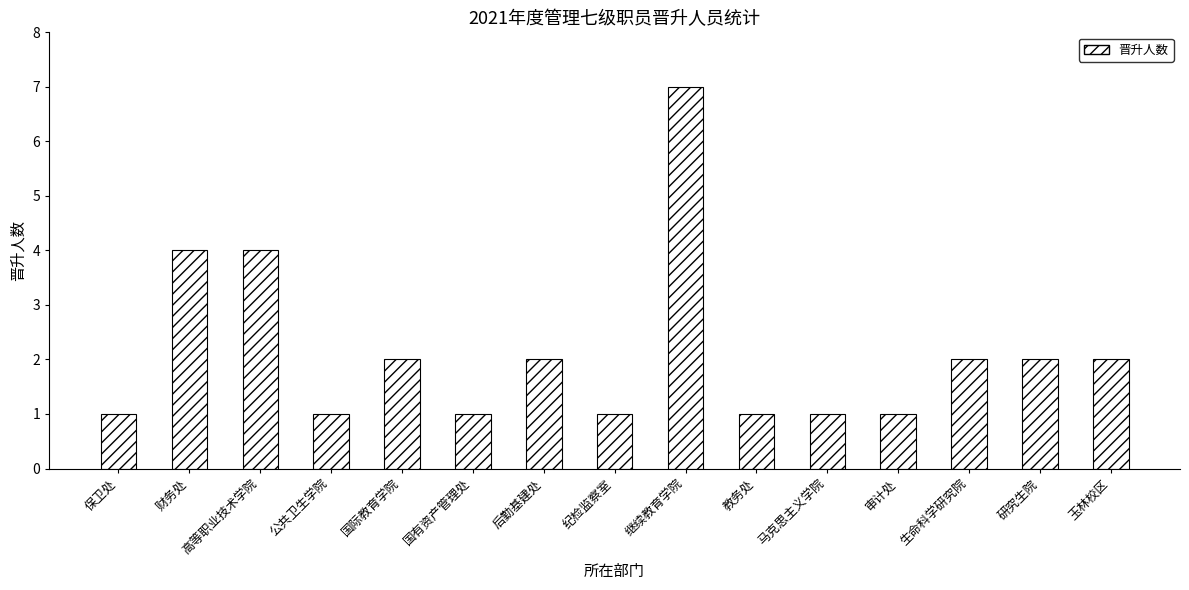

Is it true that the value at 马克思主义学院 is 2?

False